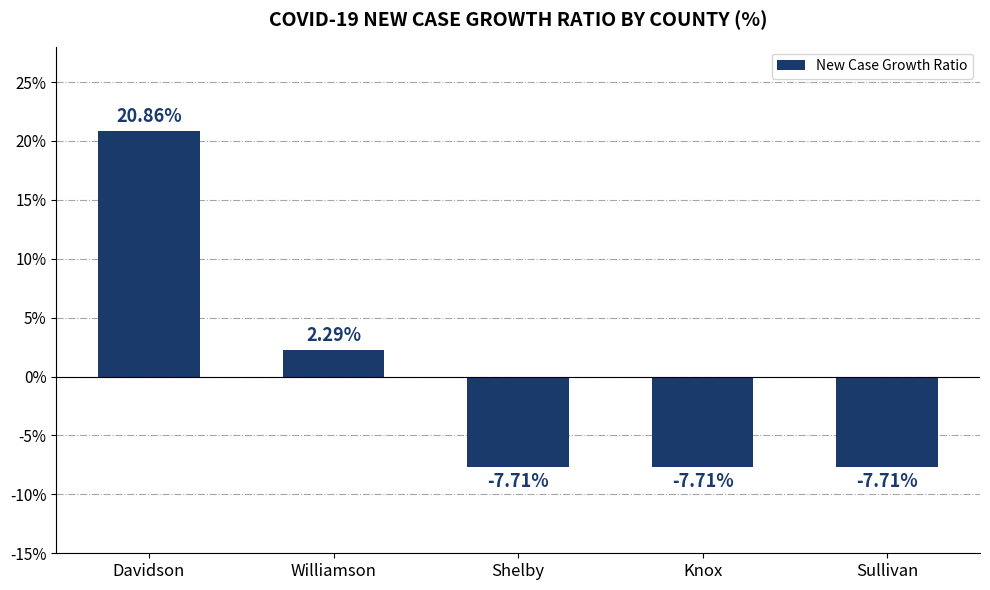

What value does the data have at Shelby?

-7.7